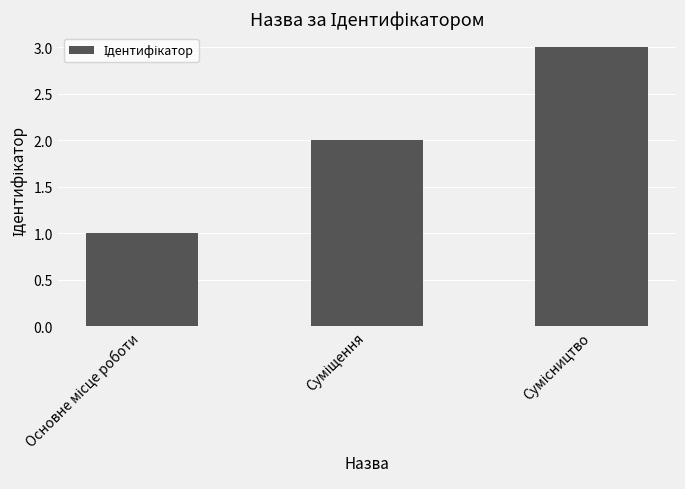

Count the number of data series in this chart.

1